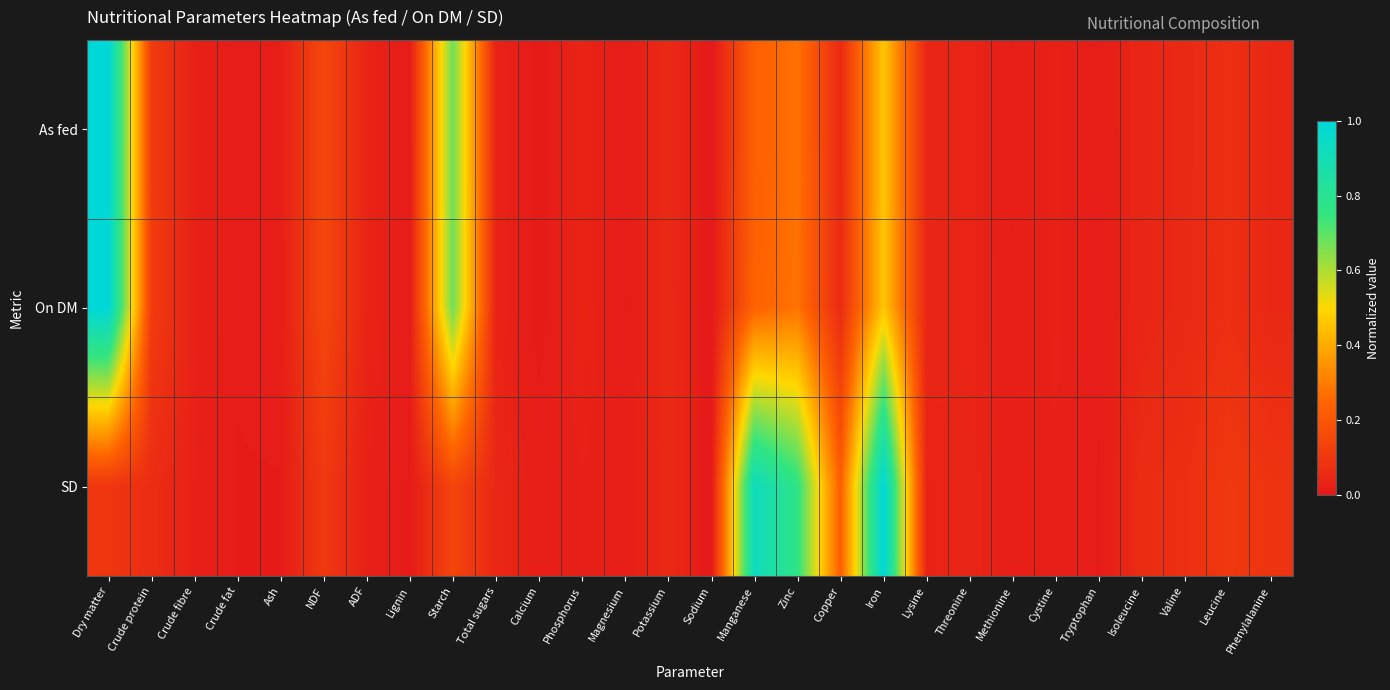

Reading left to right, what are all the values shown in this chart?

As fed: Dry matter=1.0	Crude protein=0.1	Crude fibre=0.0	Crude fat=0.0	Ash=0.0	NDF=0.1	ADF=0.0	Lignin=0.0	Starch=0.7	Total sugars=0.0	Calcium=0.0	Phosphorus=0.0	Magnesium=0.0	Potassium=0.1	Sodium=0.0	Manganese=0.2	Zinc=0.3	Copper=0.1	Iron=0.5	Lysine=0.0	Threonine=0.0	Methionine=0.0	Cystine=0.0	Tryptophan=0.0	Isoleucine=0.0	Valine=0.1	Leucine=0.1	Phenylalanine=0.0
On DM: Dry matter=1.0	Crude protein=0.1	Crude fibre=0.0	Crude fat=0.0	Ash=0.0	NDF=0.1	ADF=0.0	Lignin=0.0	Starch=0.7	Total sugars=0.0	Calcium=0.0	Phosphorus=0.0	Magnesium=0.0	Potassium=0.1	Sodium=0.0	Manganese=0.2	Zinc=0.3	Copper=0.1	Iron=0.5	Lysine=0.0	Threonine=0.0	Methionine=0.0	Cystine=0.0	Tryptophan=0.0	Isoleucine=0.0	Valine=0.1	Leucine=0.1	Phenylalanine=0.0
SD: Dry matter=0.1	Crude protein=0.1	Crude fibre=0.0	Crude fat=0.0	Ash=0.0	NDF=0.1	ADF=0.0	Lignin=0.0	Starch=0.1	Total sugars=0.0	Calcium=0.0	Phosphorus=0.0	Magnesium=0.0	Potassium=0.1	Sodium=0.0	Manganese=0.9	Zinc=0.8	Copper=0.2	Iron=1.0	Lysine=0.0	Threonine=0.0	Methionine=0.0	Cystine=0.0	Tryptophan=0.0	Isoleucine=0.1	Valine=0.1	Leucine=0.1	Phenylalanine=0.1